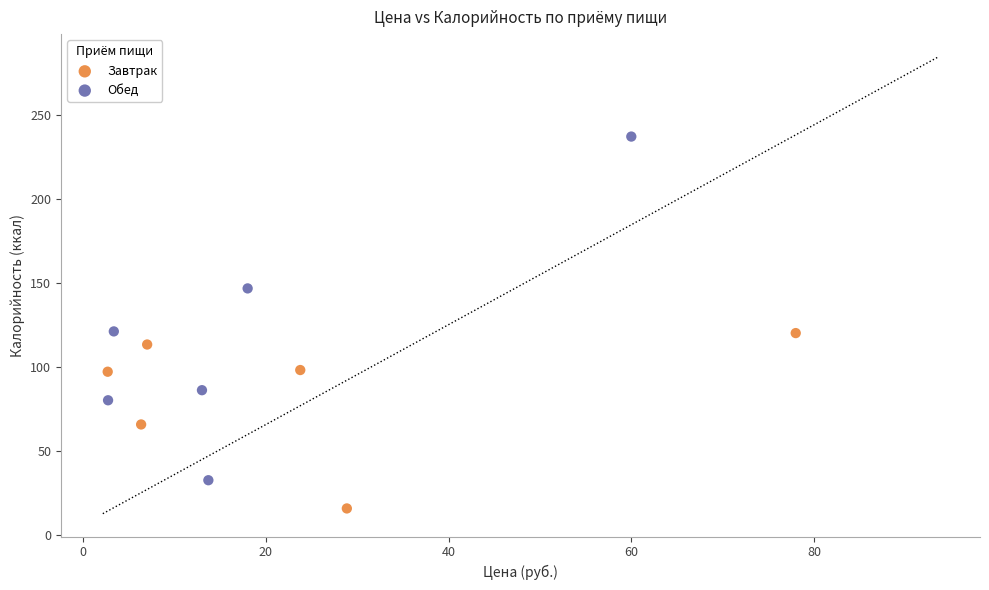

Which series contains the highest Y value?

Обед